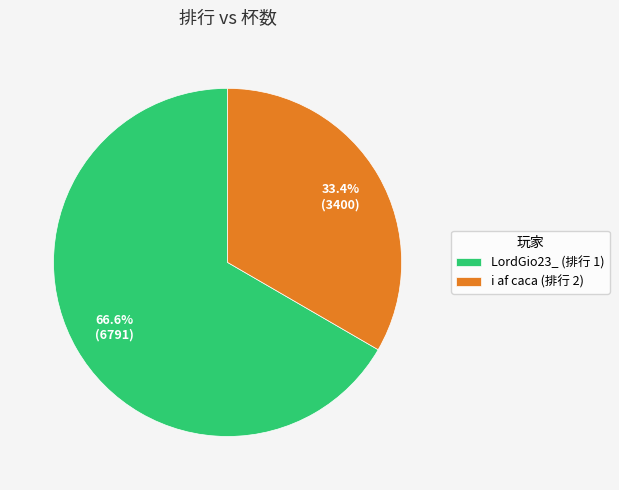

How many slices are in this pie chart?

2